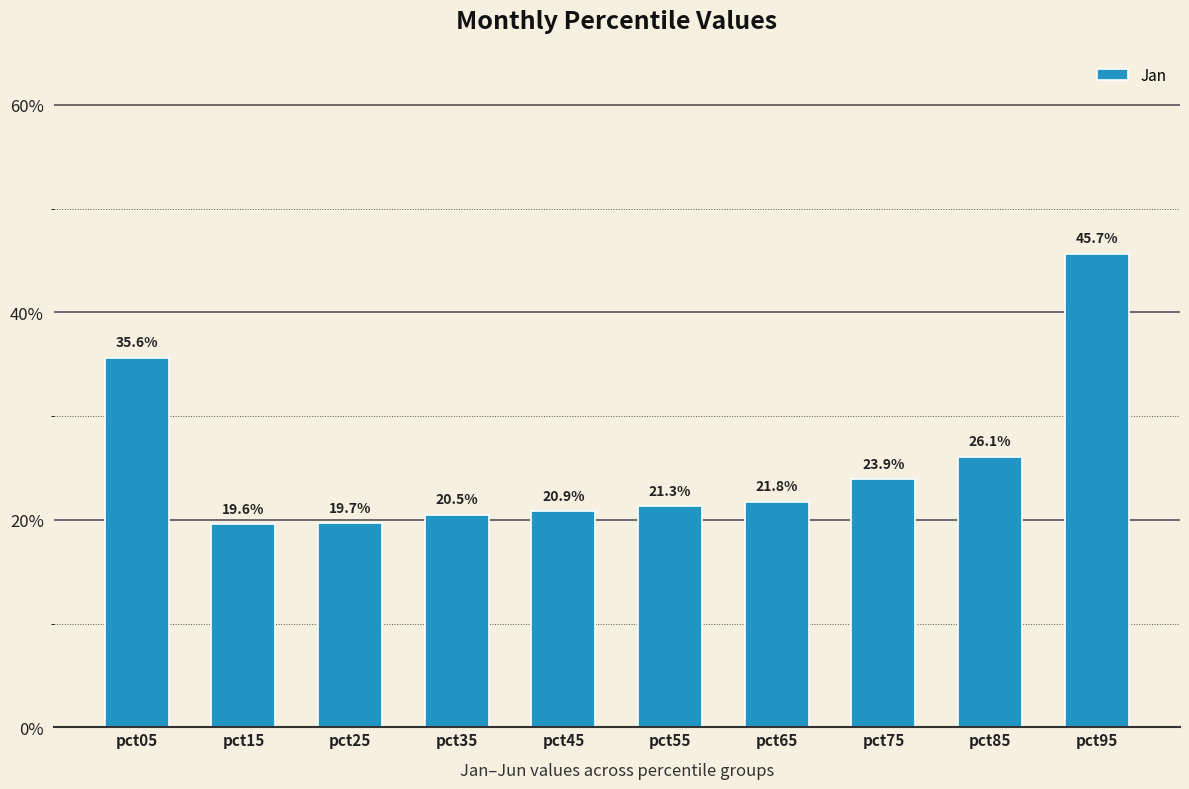

Are the bars horizontal?

No